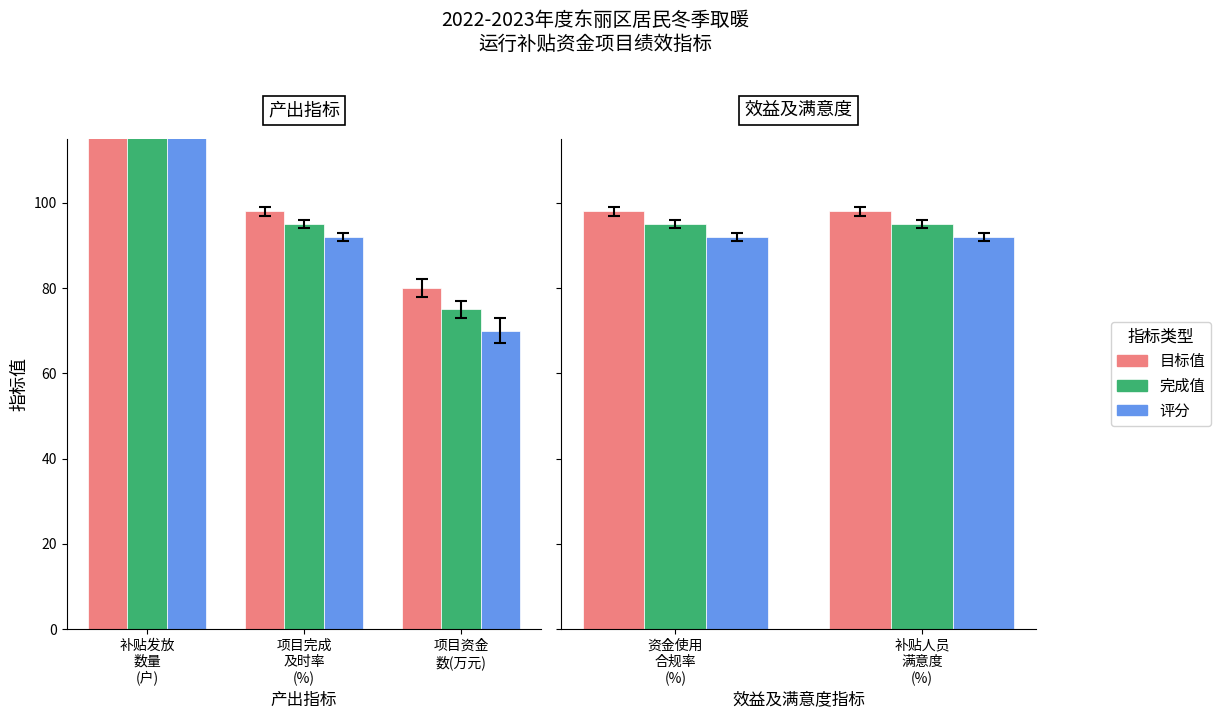

What is the sum of the 评分 values at 补贴人员 满意度 (%) and 资金使用 合规率 (%)?

184